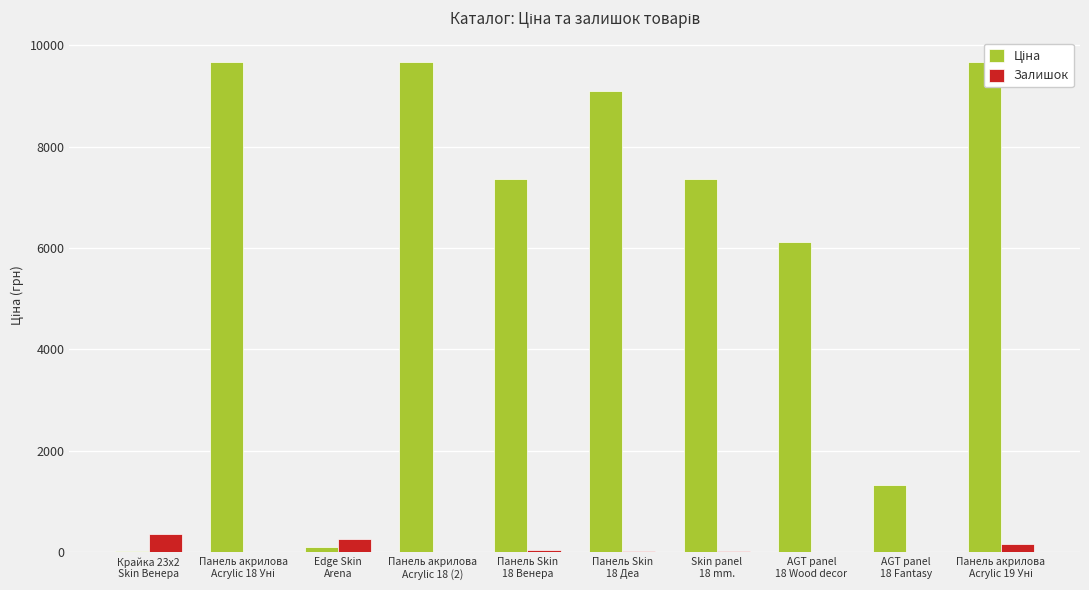

Which series has the widest spread of values?

Ціна